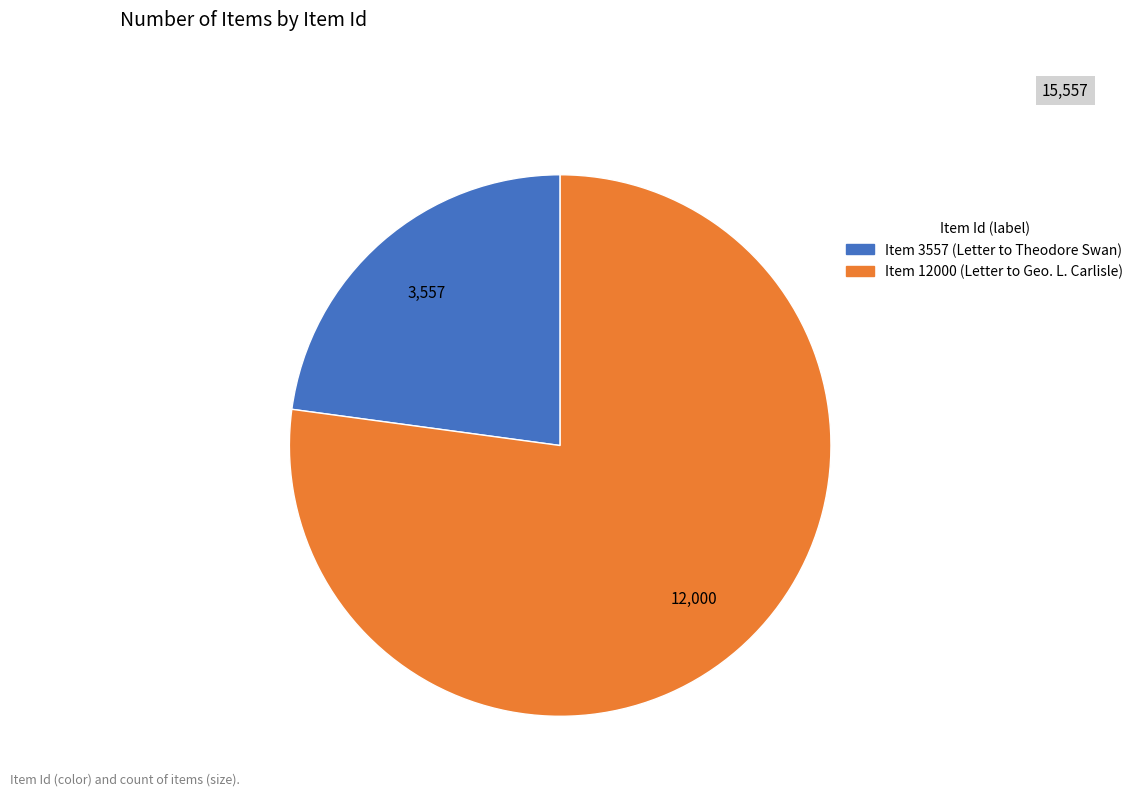

Does Item 12000 (Letter to Geo. L. Carlisle) account for over 50% of the chart?

Yes